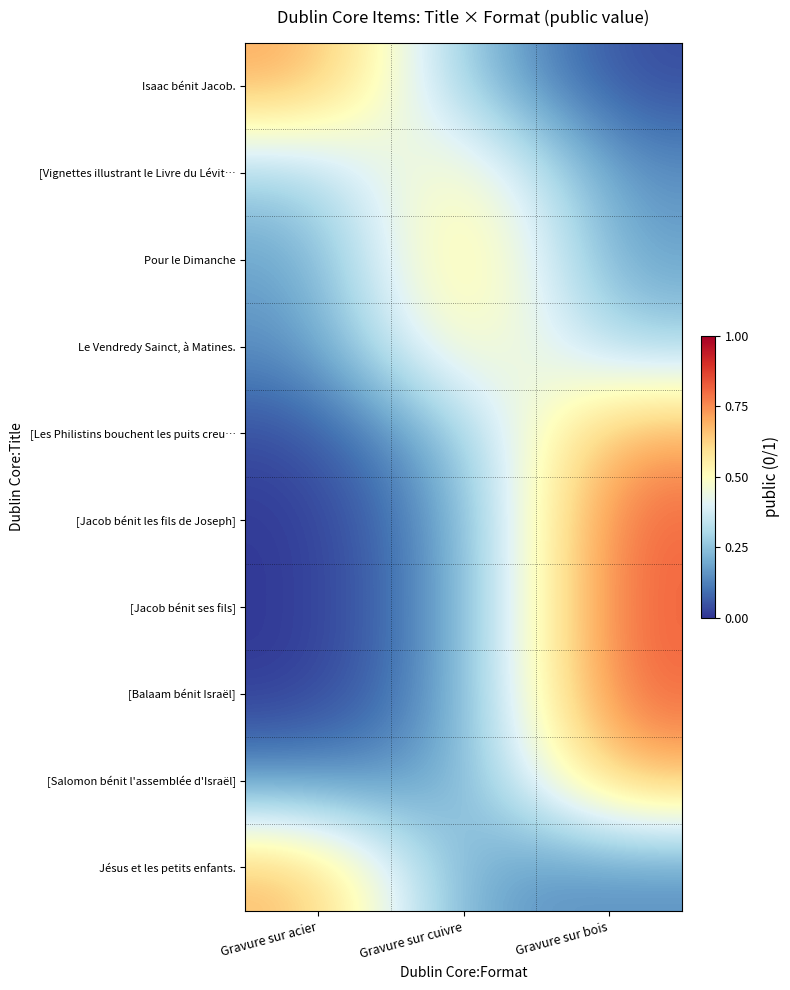

What is the total value across all series at Gravure sur cuivre?

3.2